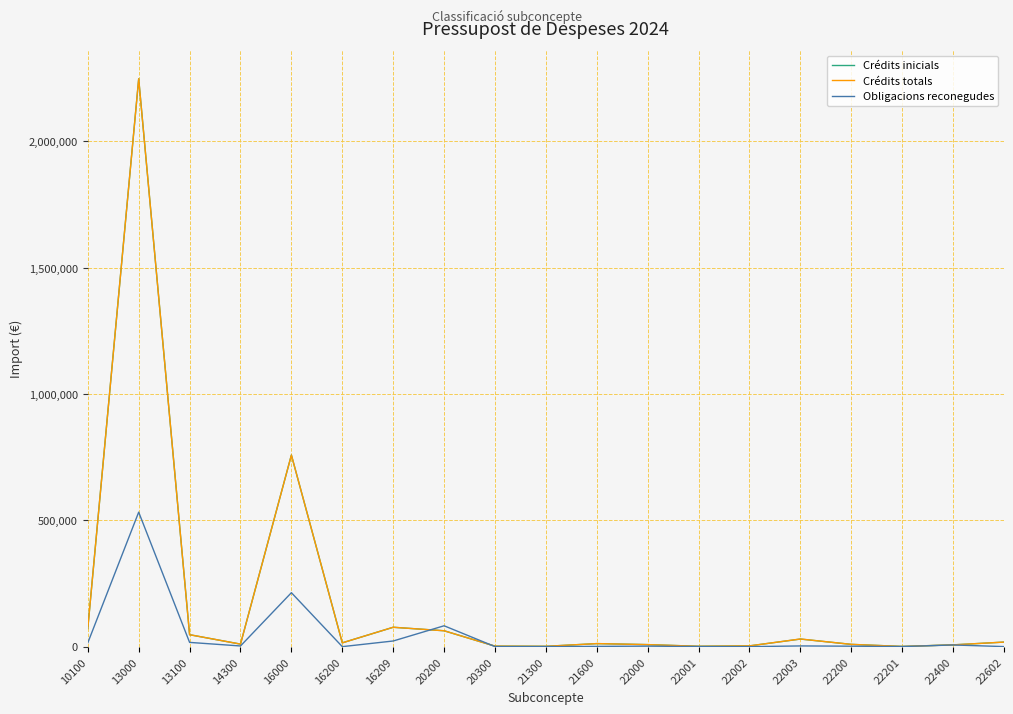

Between 16000 and 22003, which series saw the biggest shift?

Crédits inicials